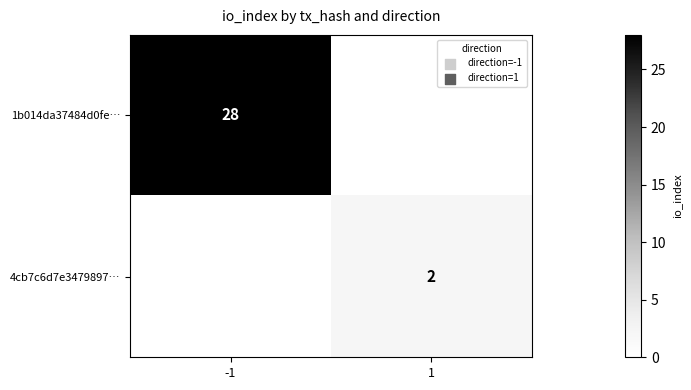

The value of 4cb7c6d7e3479897… at 1 is 1. True or false?

False